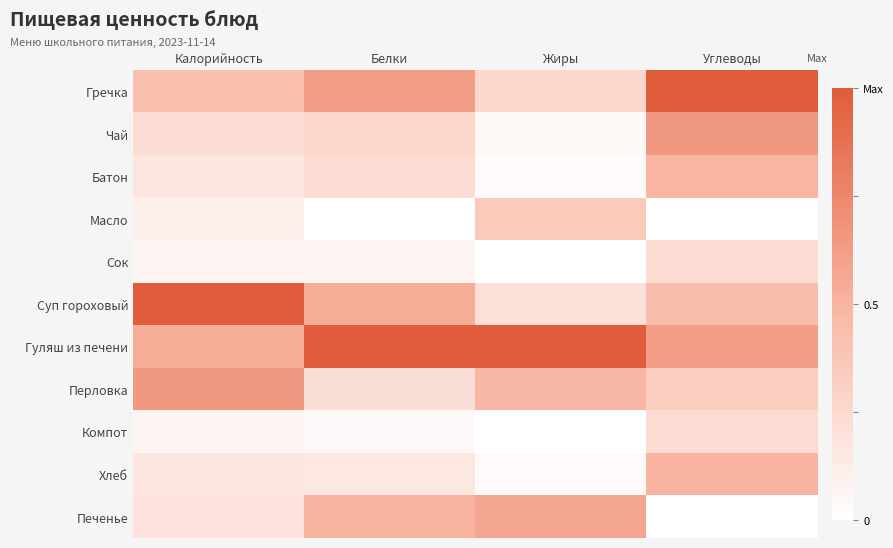

Reading left to right, extract all data points from this chart.

Гречка: Калорийность=0.4	Белки=0.6	Жиры=0.3	Углеводы=1.0
Чай: Калорийность=0.2	Белки=0.3	Жиры=0.0	Углеводы=0.7
Батон: Калорийность=0.2	Белки=0.2	Жиры=0.0	Углеводы=0.5
Масло: Калорийность=0.1	Белки=0.0	Жиры=0.4	Углеводы=0.0
Сок: Калорийность=0.1	Белки=0.1	Жиры=0.0	Углеводы=0.2
Суп гороховый: Калорийность=1.0	Белки=0.5	Жиры=0.2	Углеводы=0.4
Гуляш из печени: Калорийность=0.5	Белки=1.0	Жиры=1.0	Углеводы=0.6
Перловка: Калорийность=0.7	Белки=0.2	Жиры=0.5	Углеводы=0.3
Компот: Калорийность=0.1	Белки=0.0	Жиры=0.0	Углеводы=0.2
Хлеб: Калорийность=0.2	Белки=0.2	Жиры=0.0	Углеводы=0.5
Печенье: Калорийность=0.2	Белки=0.5	Жиры=0.6	Углеводы=0.0